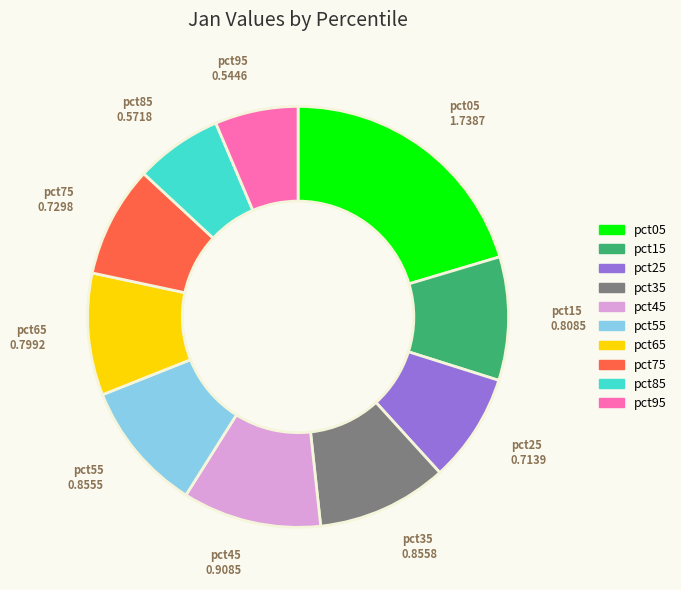

What is the largest slice in the pie chart?

pct05